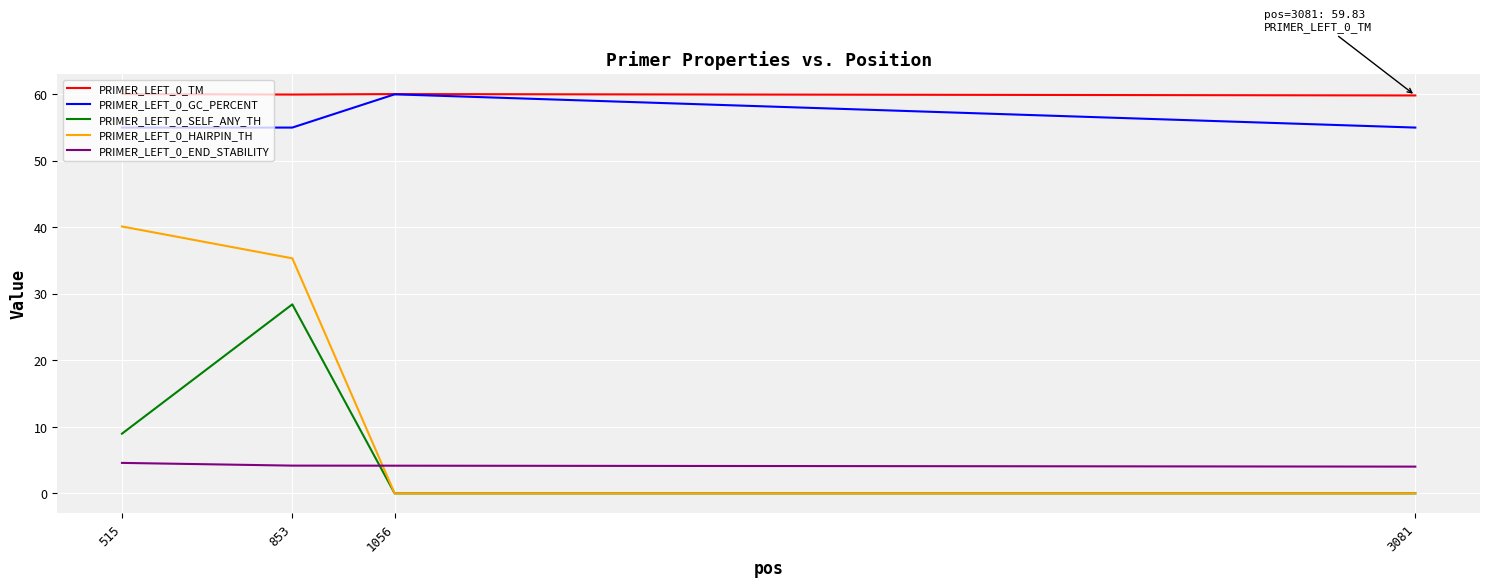

How many lines are shown in the chart?

5